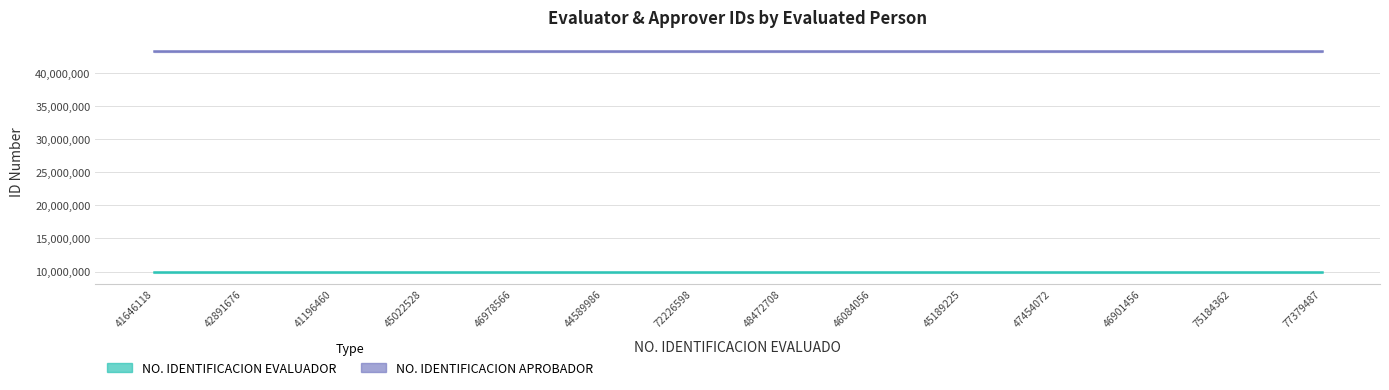

What is the value of the NO. IDENTIFICACION APROBADOR point at the 3rd from the left?

43241067